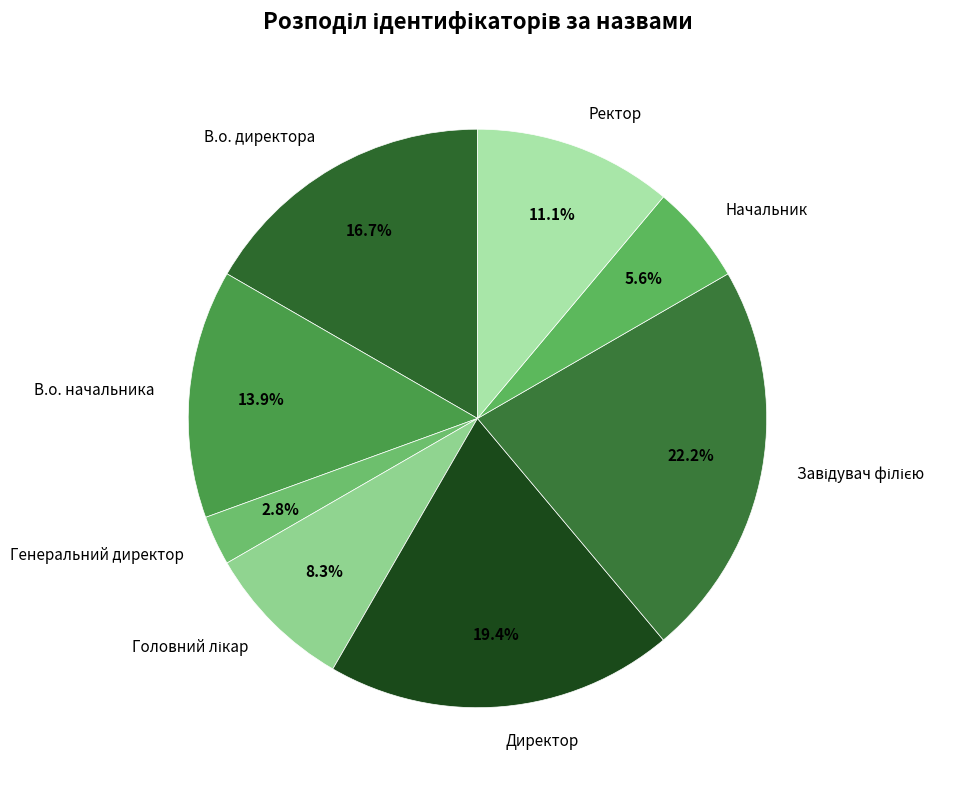

Does Ректор account for over 50% of the chart?

No